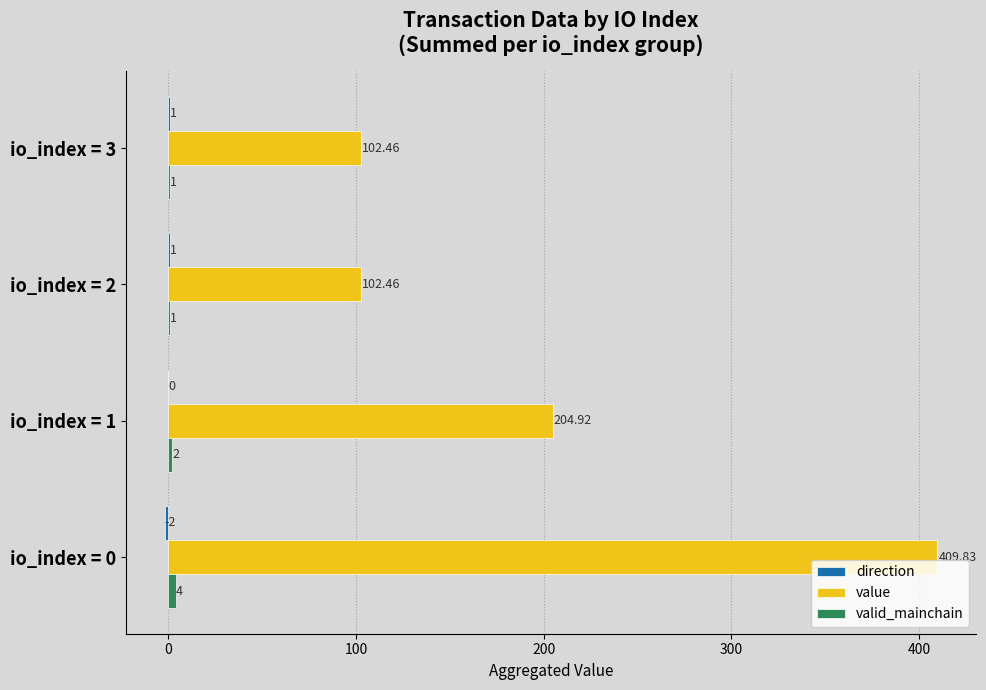

How many data points does each series have?

4